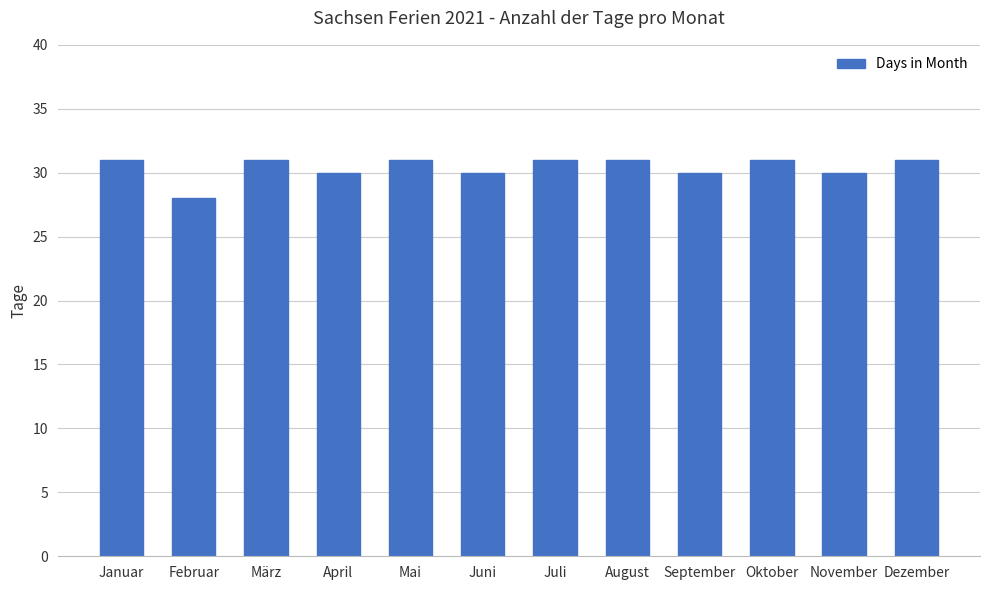

True or false: the data shows 30 at September.

True